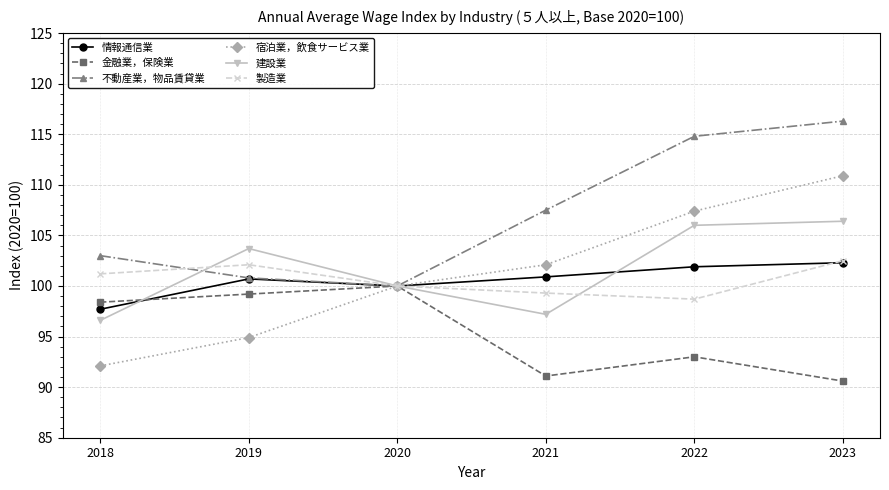

Read the 建設業 value at 2020.

100.0